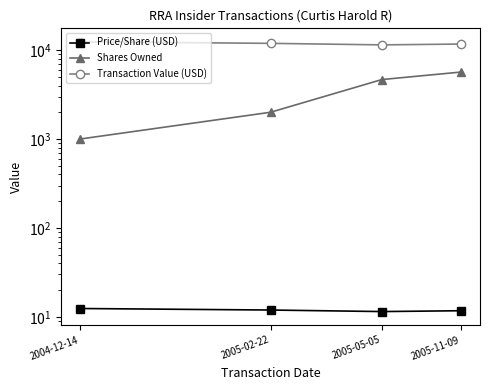

In Price/Share (USD), how many points are lower than both neighbors (excluding endpoints)?

1